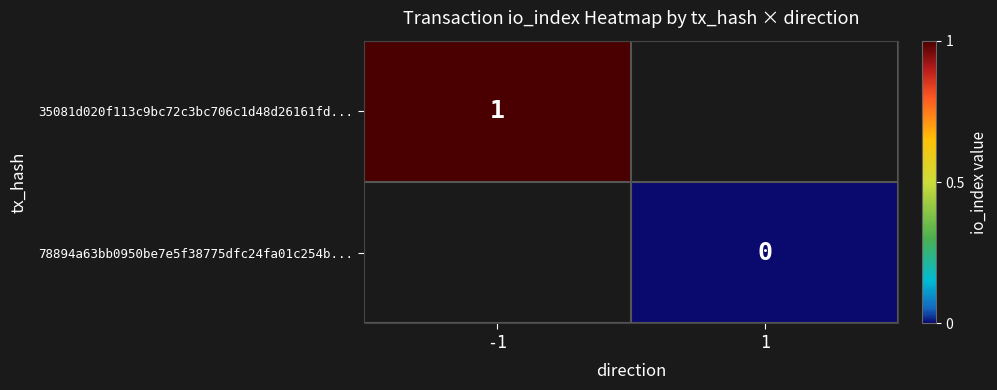

The 35081d020f113c9bc72c3bc706c1d48d26161fd... series shows 2 at -1. True or false?

False